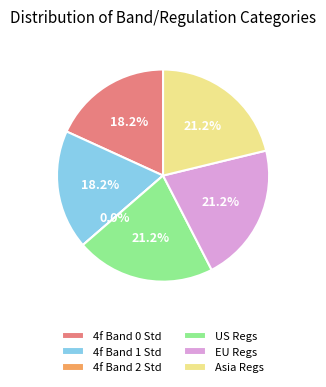

Is 4f Band 2 Std the majority of the pie?

No